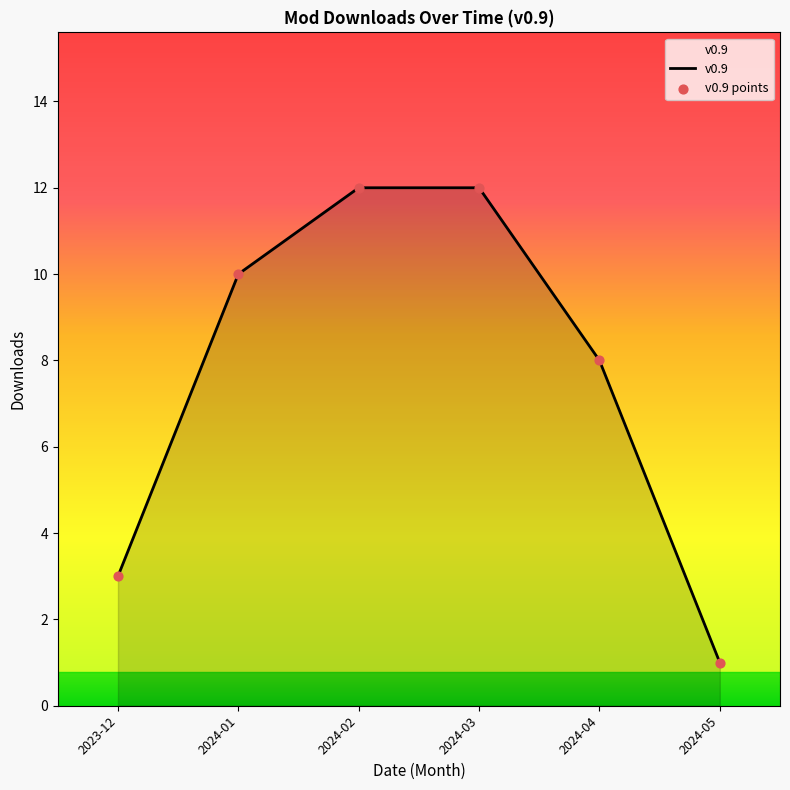

What is the ratio of the value at 2023-12 to the value at 2024-01?

0.3